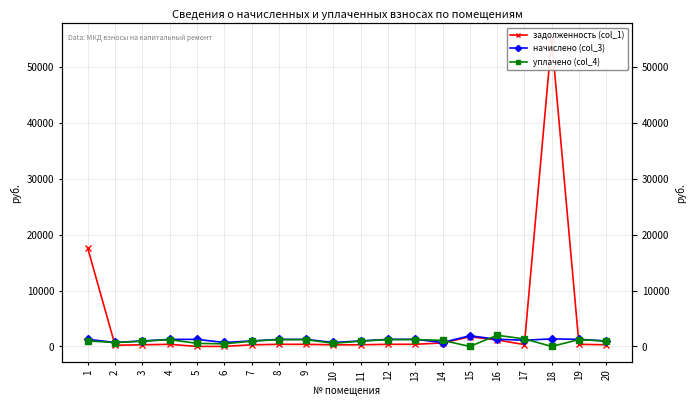

Which series has the largest total across all categories?

задолженность (col_1)